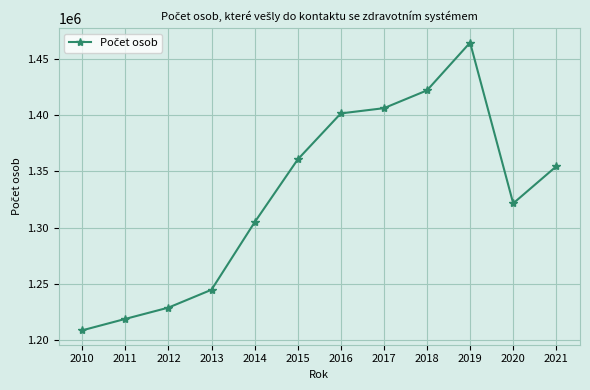

What is the value of the 10th point from the left?

1464445